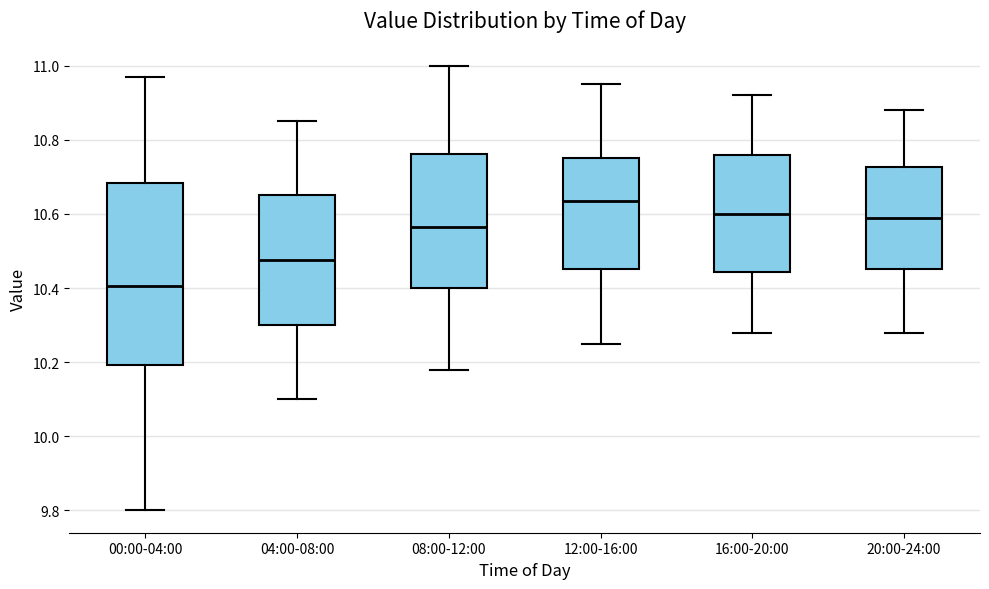

Comparing the boxes themselves (not the whiskers), which one is the tallest?

00:00-04:00